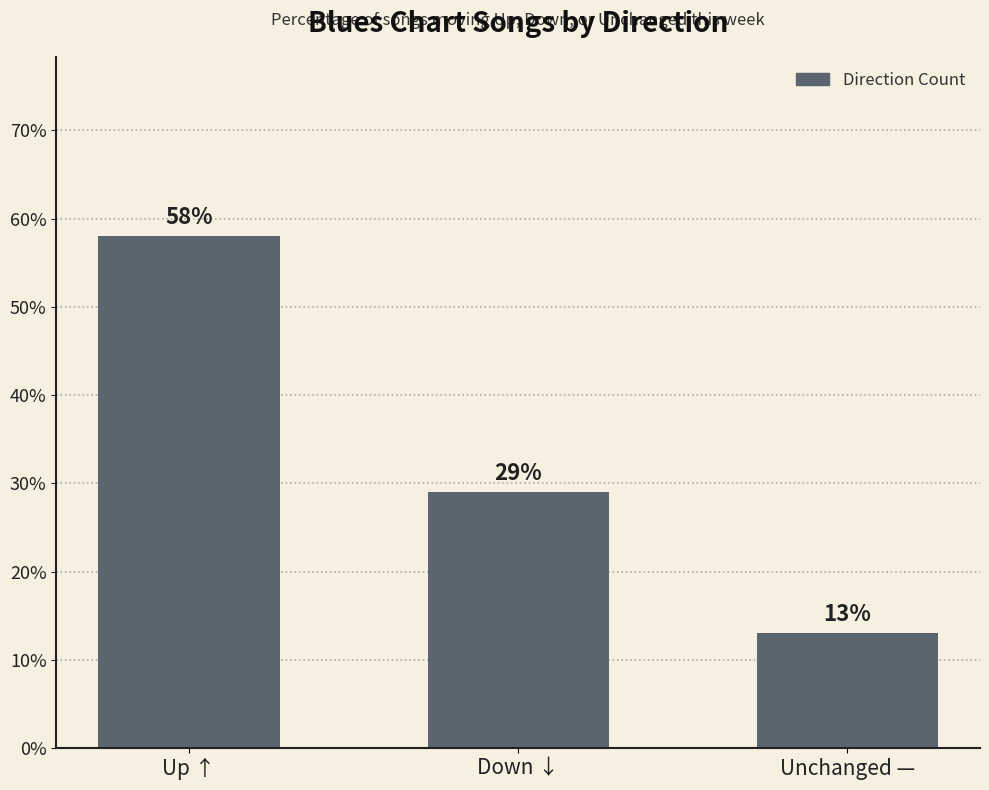

Reading left to right, list all the values displayed in this chart.

58	29	13